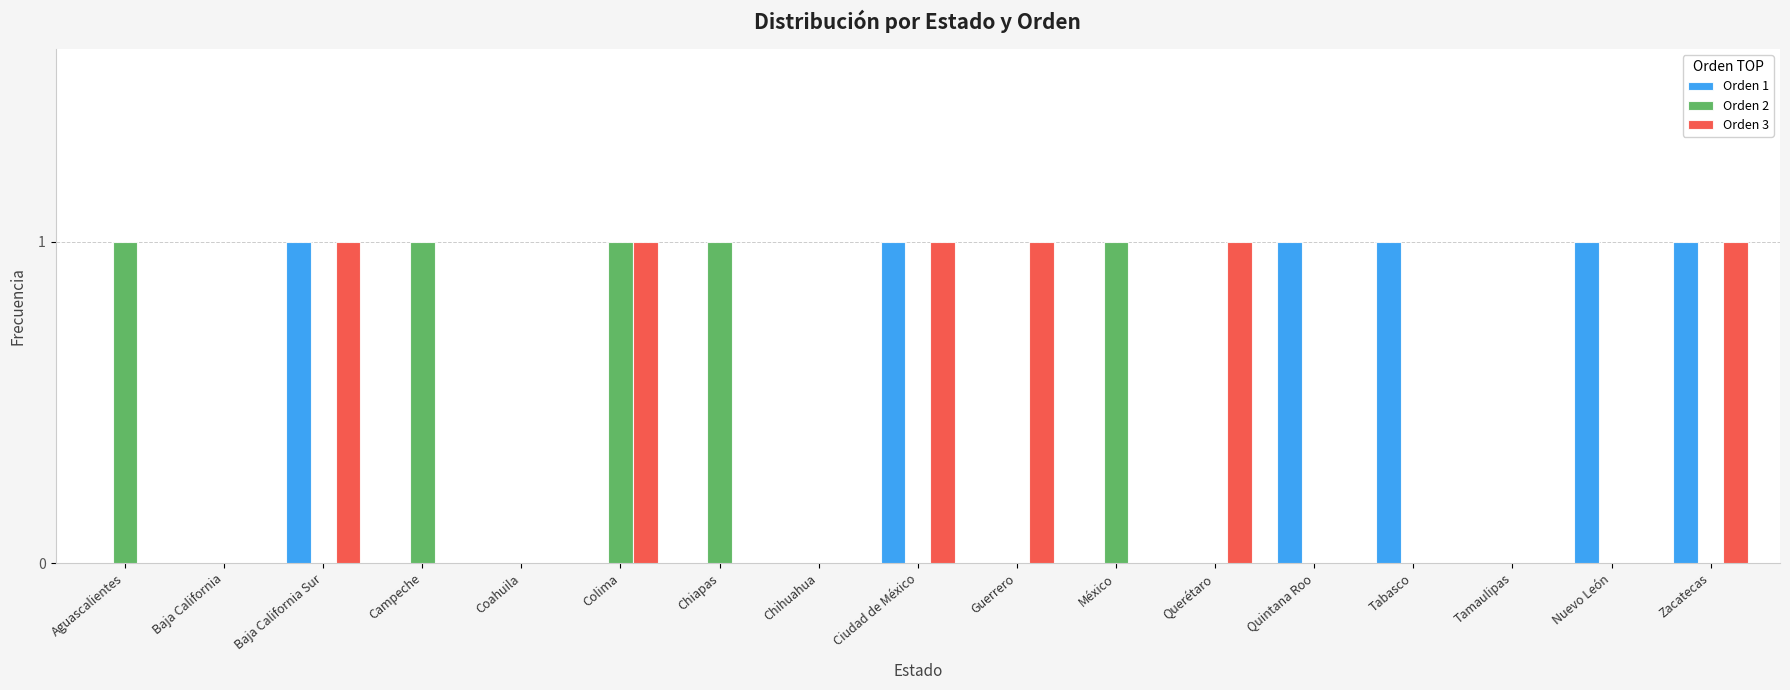

Is the value of Orden 1 at Aguascalientes greater than the value of Orden 3 at Querétaro?

No